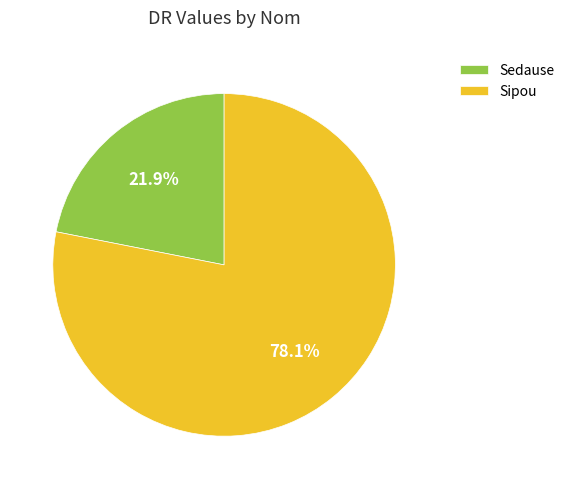

Rank the categories by value from highest to lowest.

Sipou, Sedause